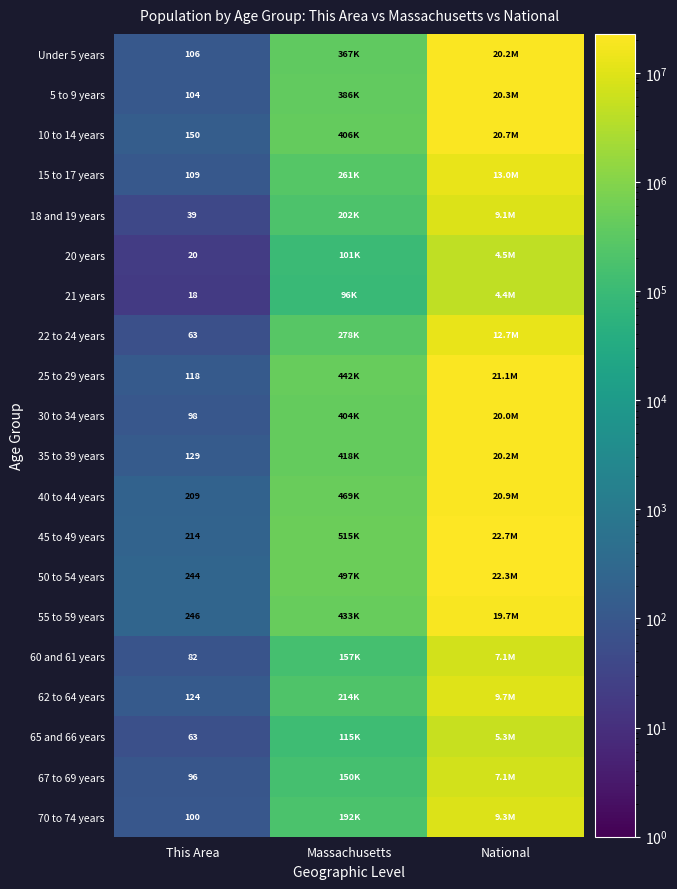

True or false: 22 to 24 years has a value of 63 at This Area.

True